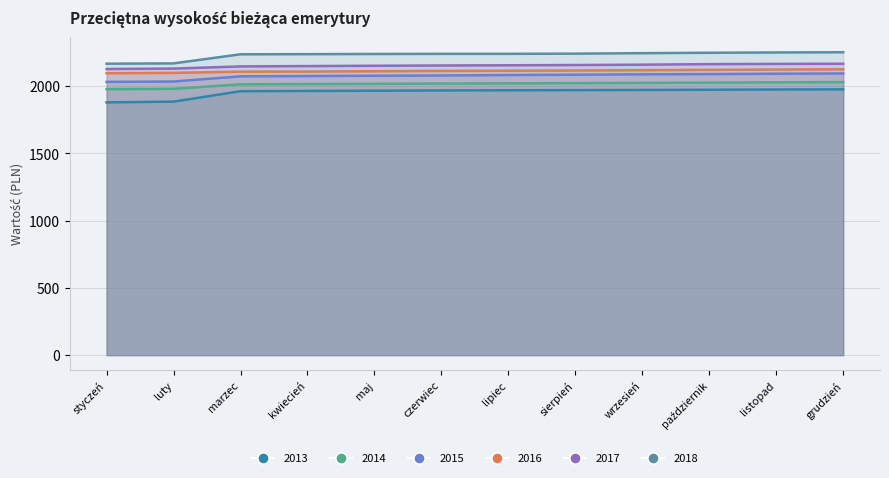

True or false: 2014 and 2016 intersect in this chart.

False